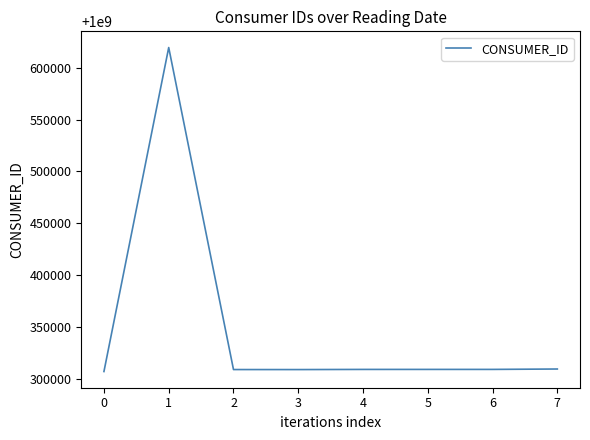

What is the ratio of the value at 7 to the value at 2?

1.0